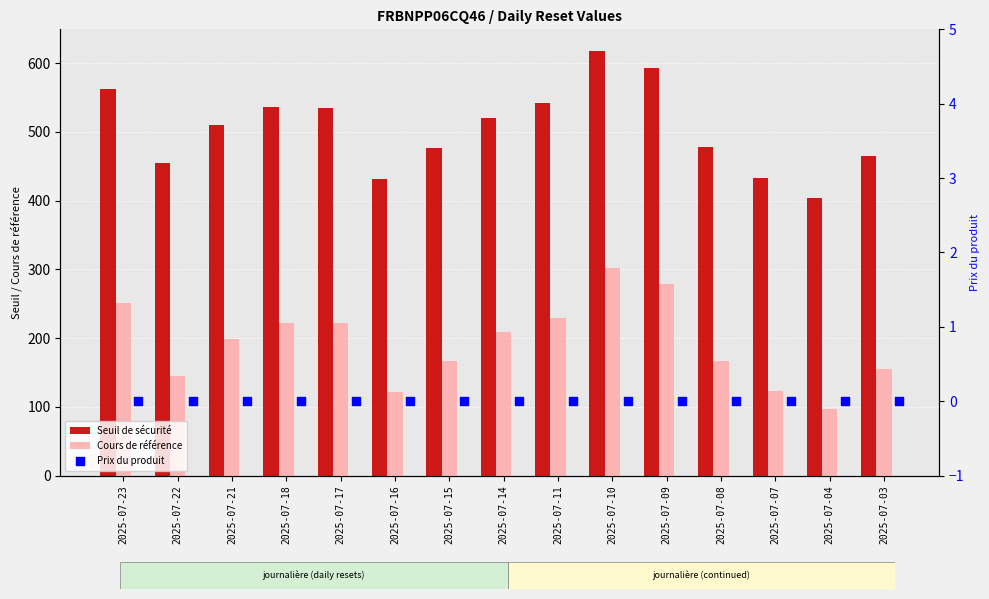

Which series reaches the minimum Y coordinate?

Prix du produit